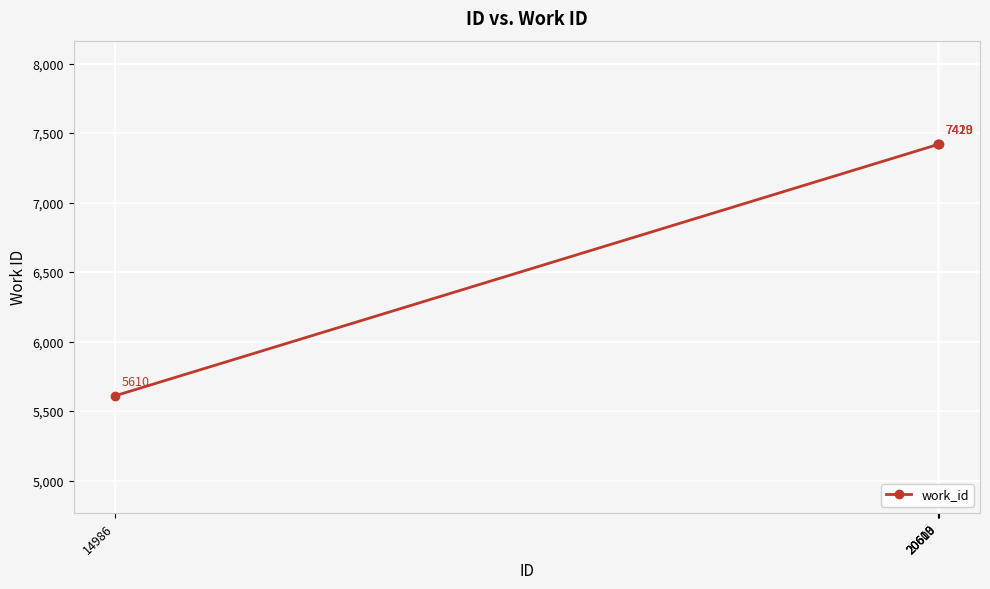

The value at 20609 is 7419. True or false?

True